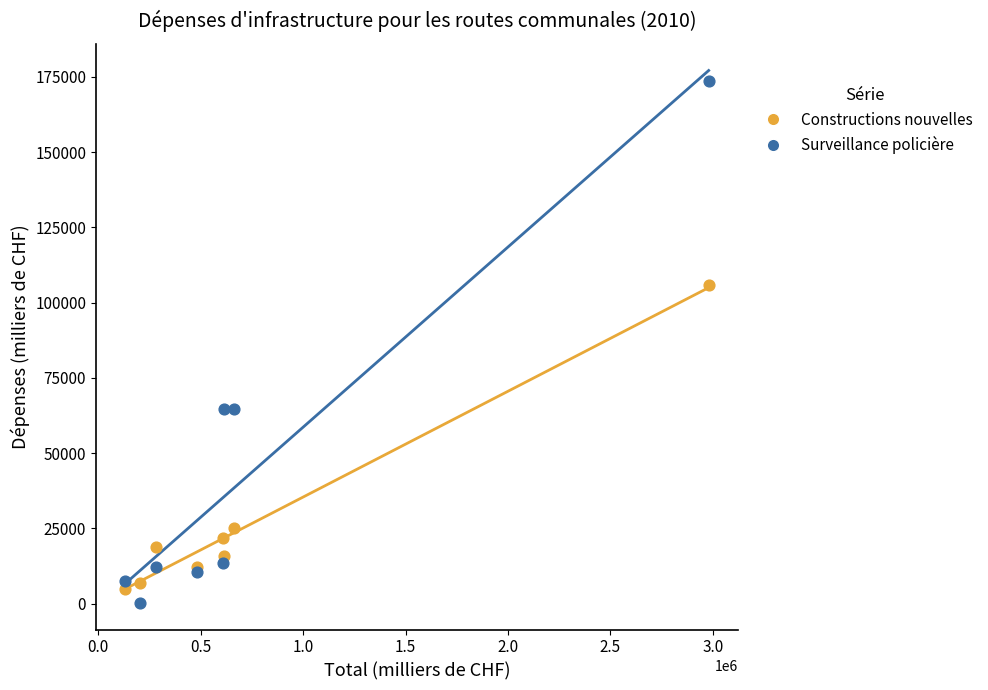

Which series contains the highest Y value?

Surveillance policière